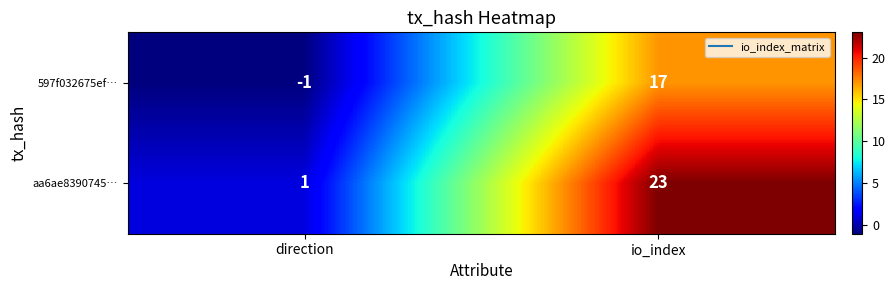

Which series changed the most between direction and io_index?

aa6ae8390745…